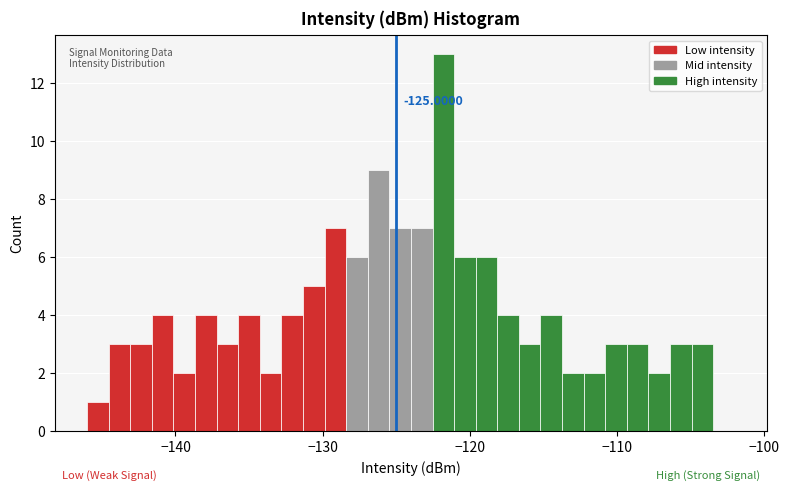

Around what value on the x-axis is the tallest bar? Give the approximate position of its centre, as read against the axis.

-122